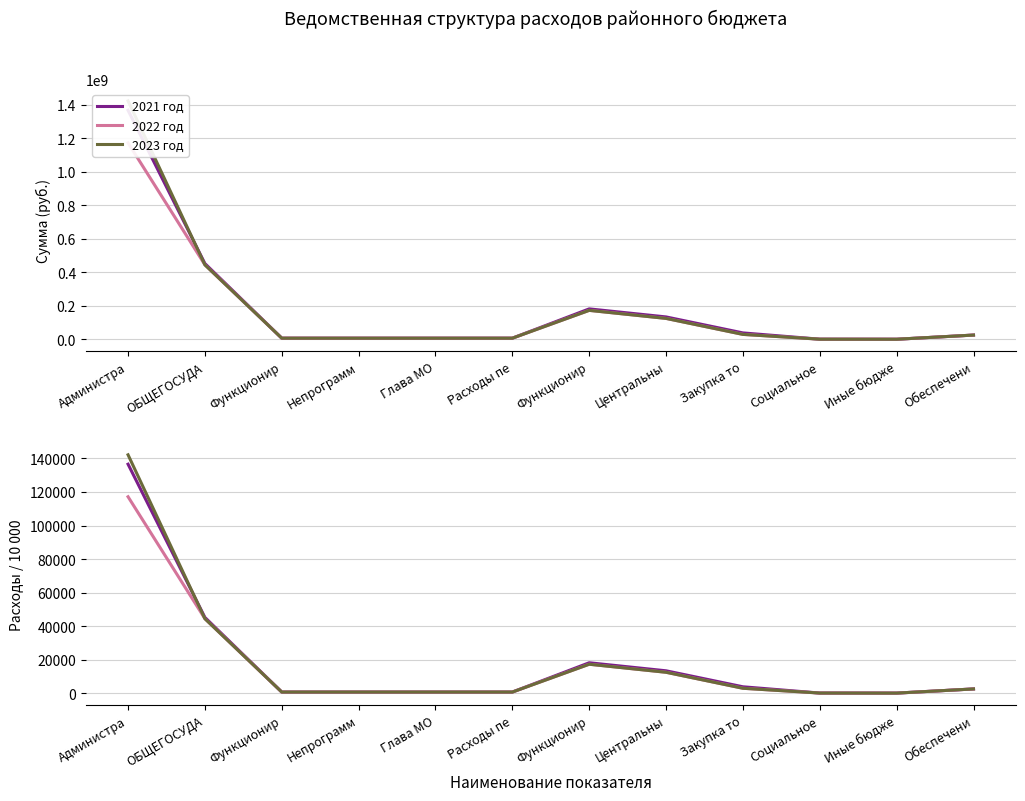

The 2021 год series shows 711.9 at Обеспечени. True or false?

False